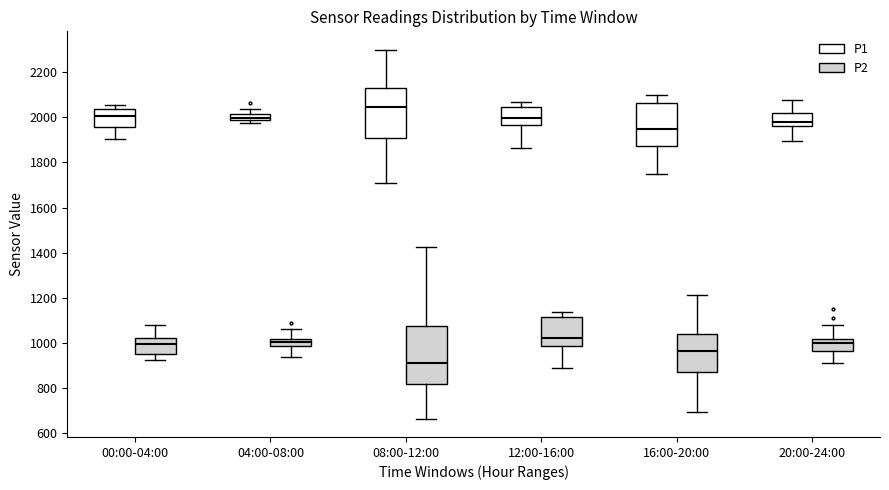

Where is the lower edge of the box for 08:00-12:00 (P2) on the y-axis? The values are not printed on the chart, so give them approximately, as read against the axis.

820